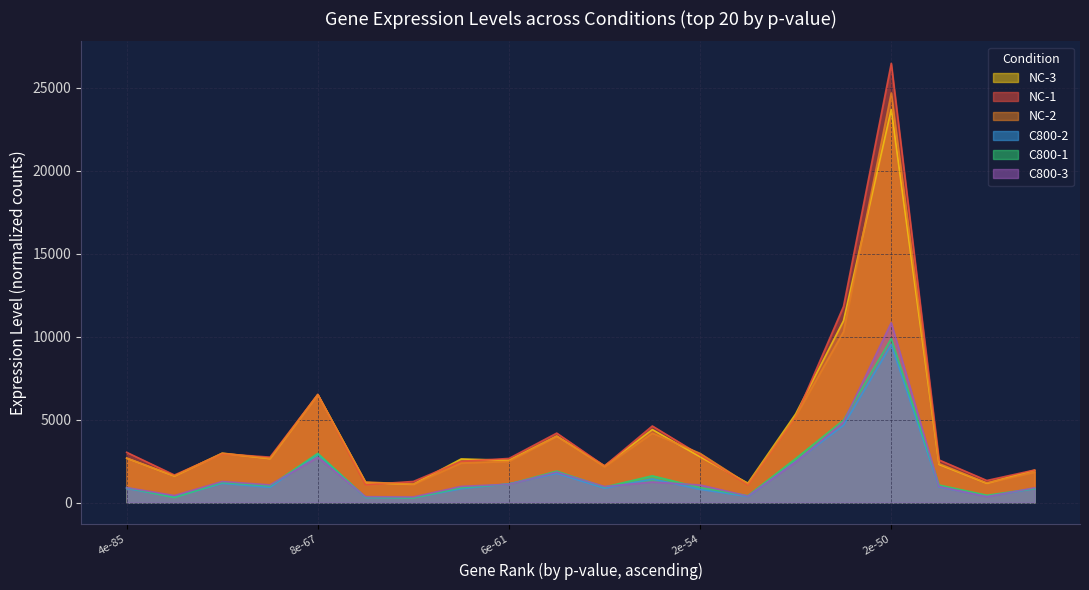

True or false: NC-3 and C800-1 cross at least once.

False